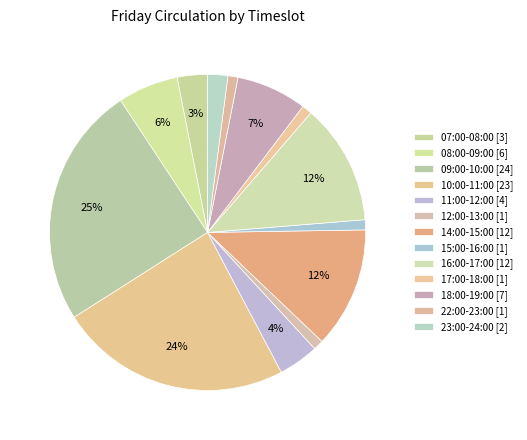

How many slices are in this pie chart?

13